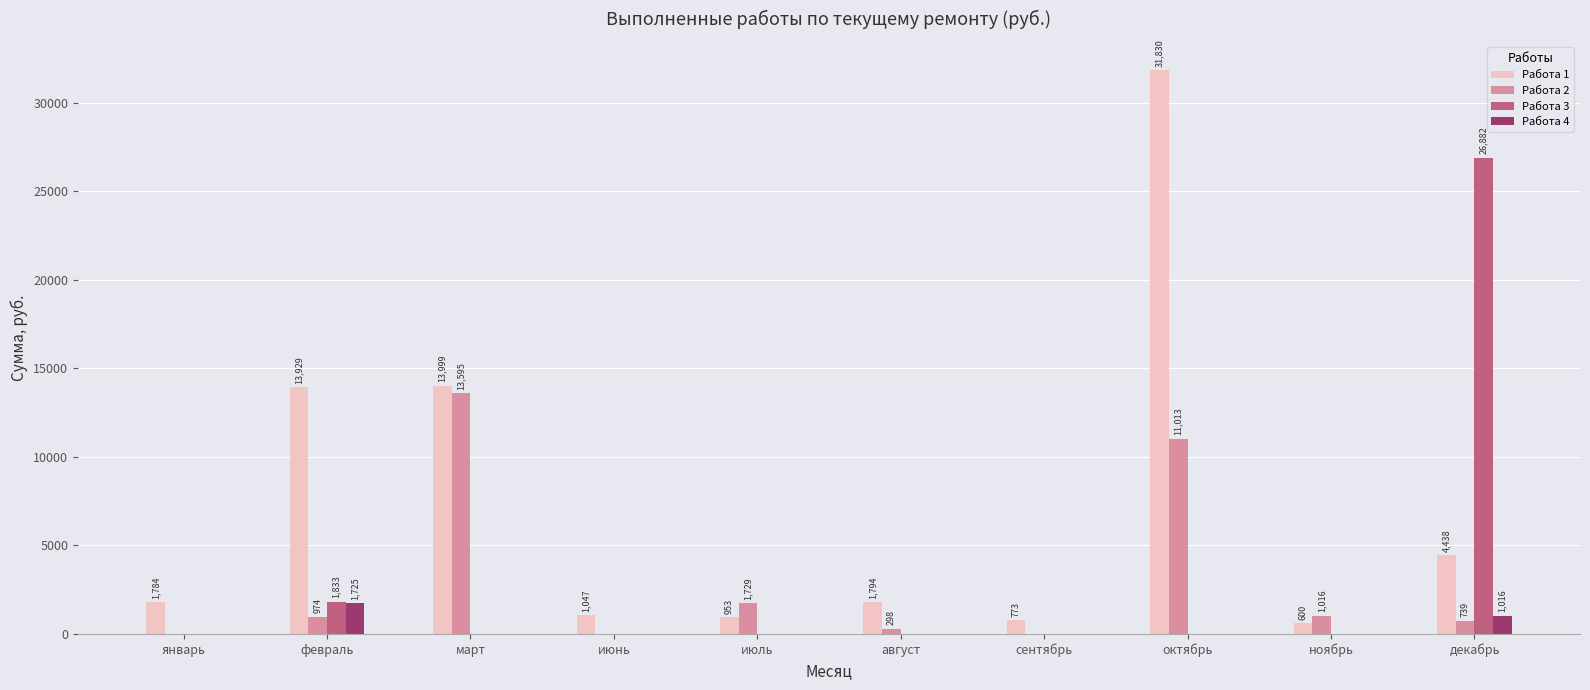

Which series changed the most between февраль and декабрь?

Работа 3